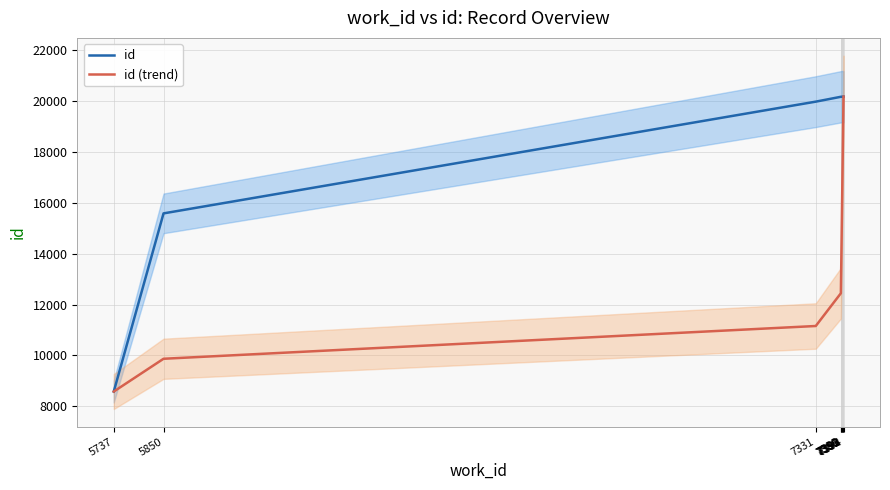

What is the value of the id point at the 6th from the left?

20162.0